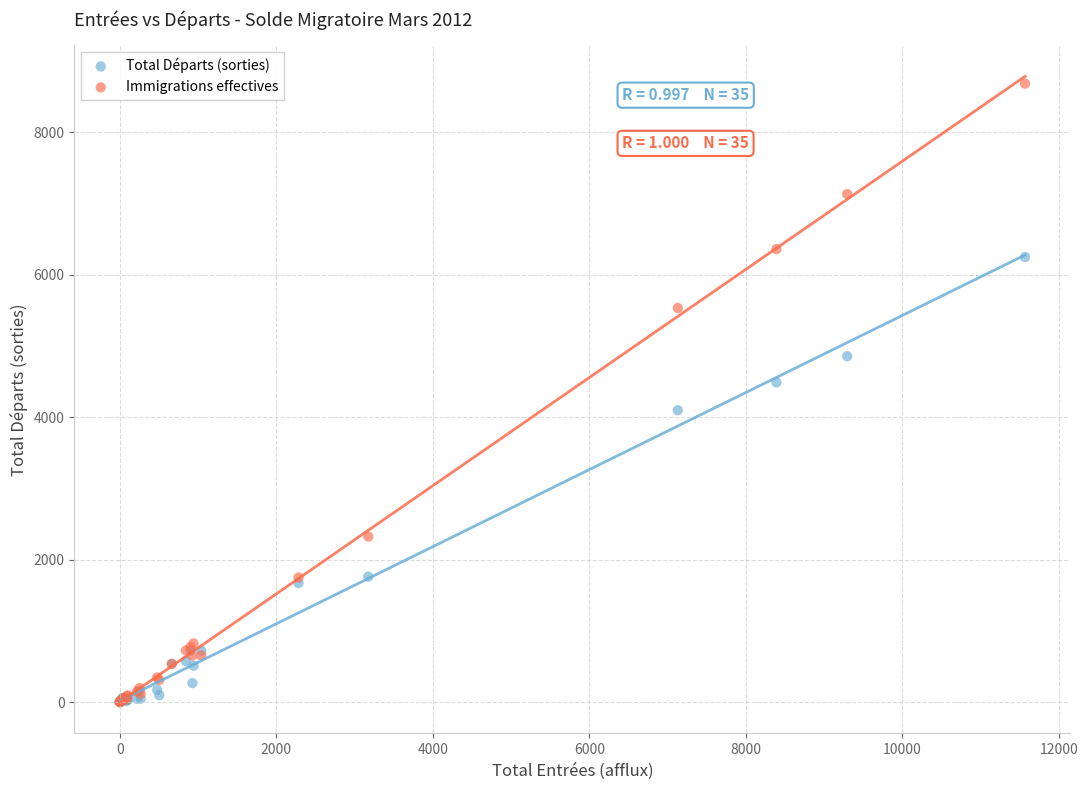

In the Total Départs (sorties) series, what Y value is closest to 3124?

4098